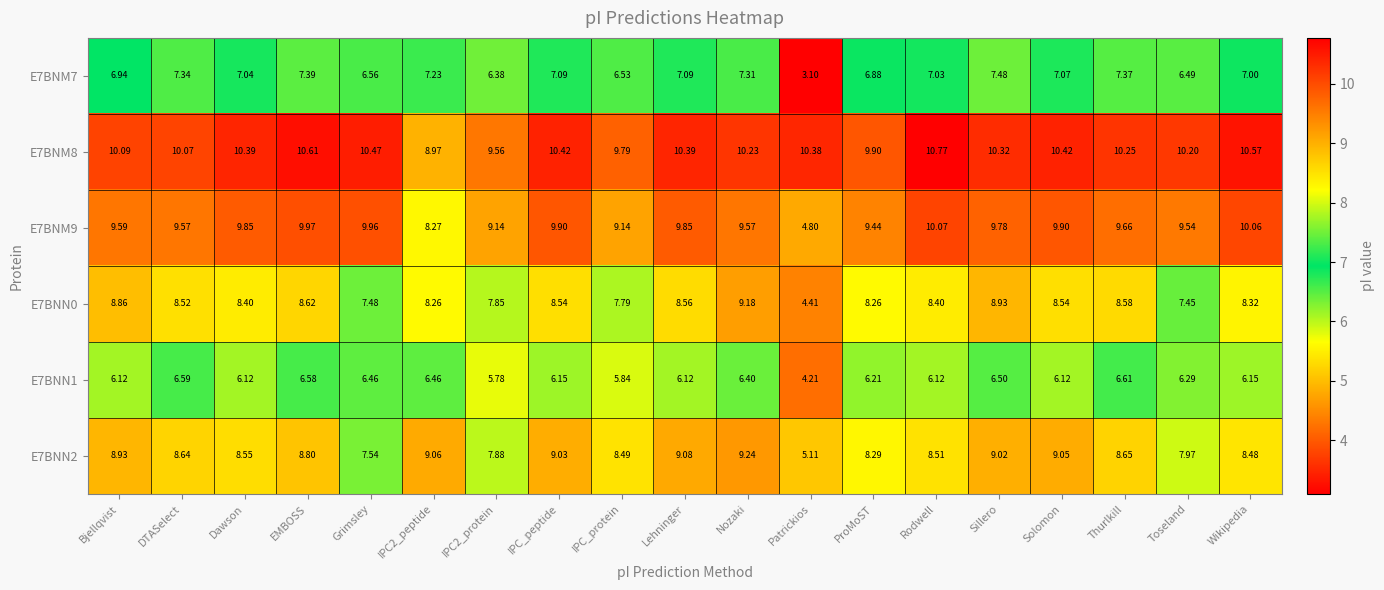

Is the value of E7BNN1 at Toseland greater than the value of E7BNM7 at IPC2_protein?

No